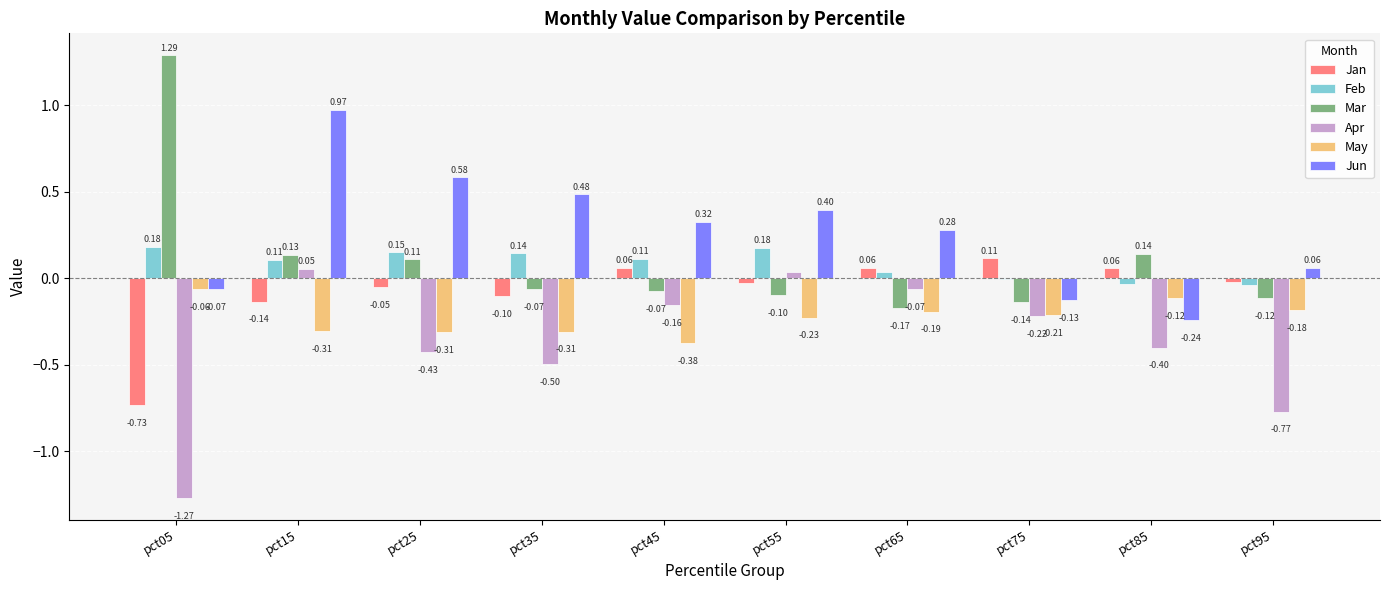

What is the sum of all Feb values?

0.8